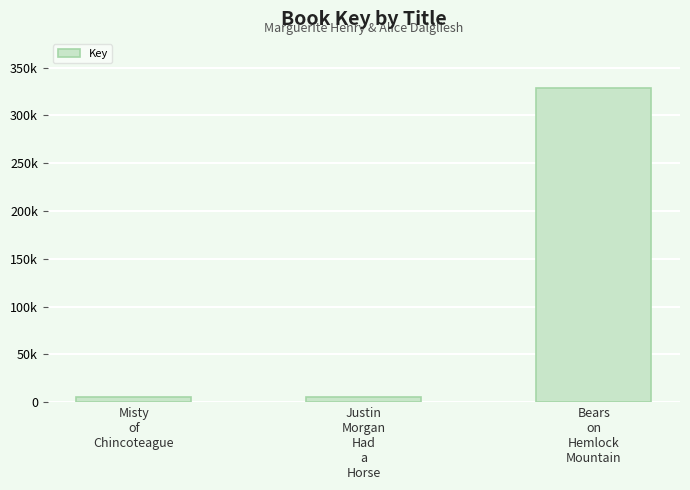

Where is the data nearest to the value 166966?

Justin
Morgan
Had
a
Horse